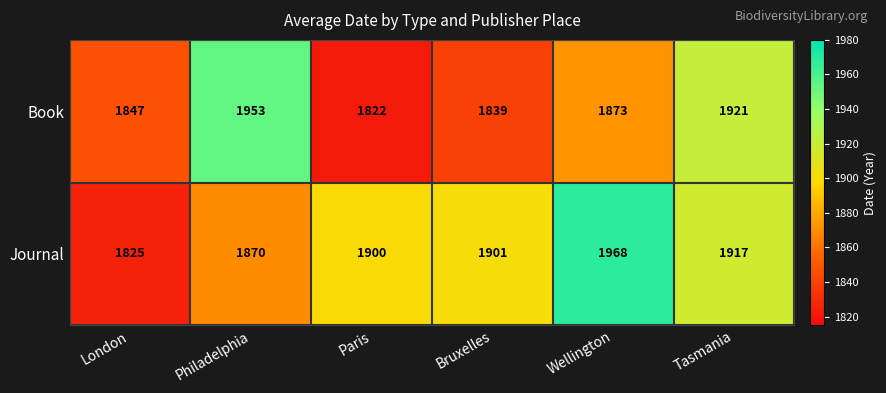

What is the difference between the Journal values at Wellington and Philadelphia?

98